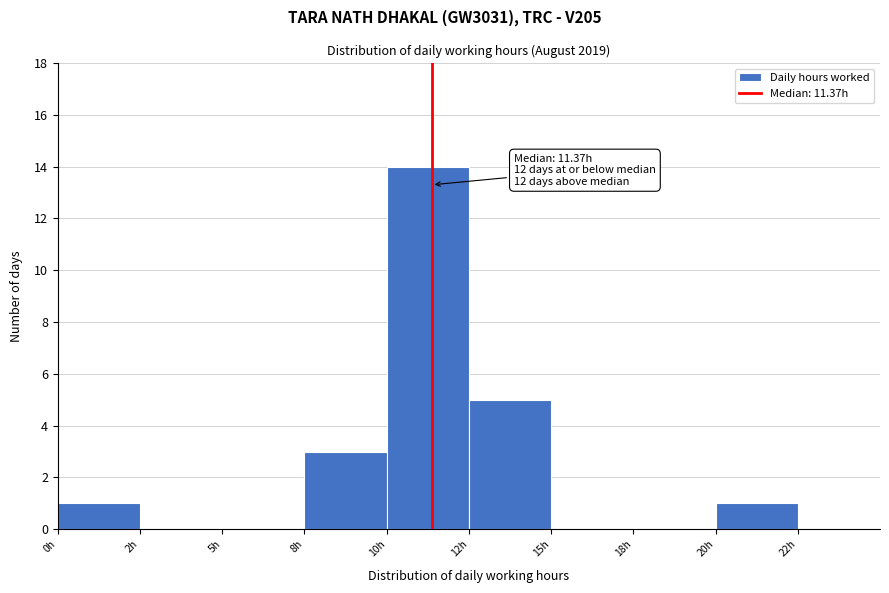

Reading left to right, list all the values displayed in this chart.

0h=1	2h=0	5h=0	8h=3	10h=14	12h=5	15h=0	18h=0	20h=1	22h=0